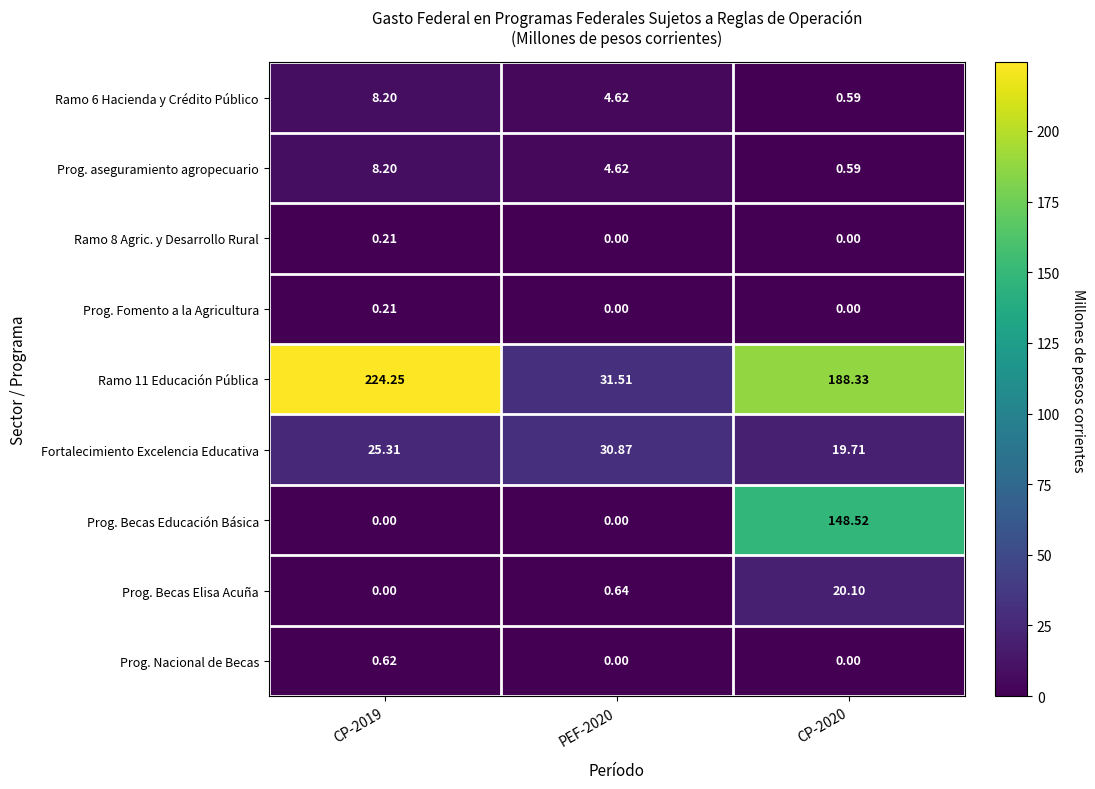

Is the value of Prog. Fomento a la Agricultura at PEF-2020 greater than the value of Prog. Becas Educación Básica at CP-2020?

No